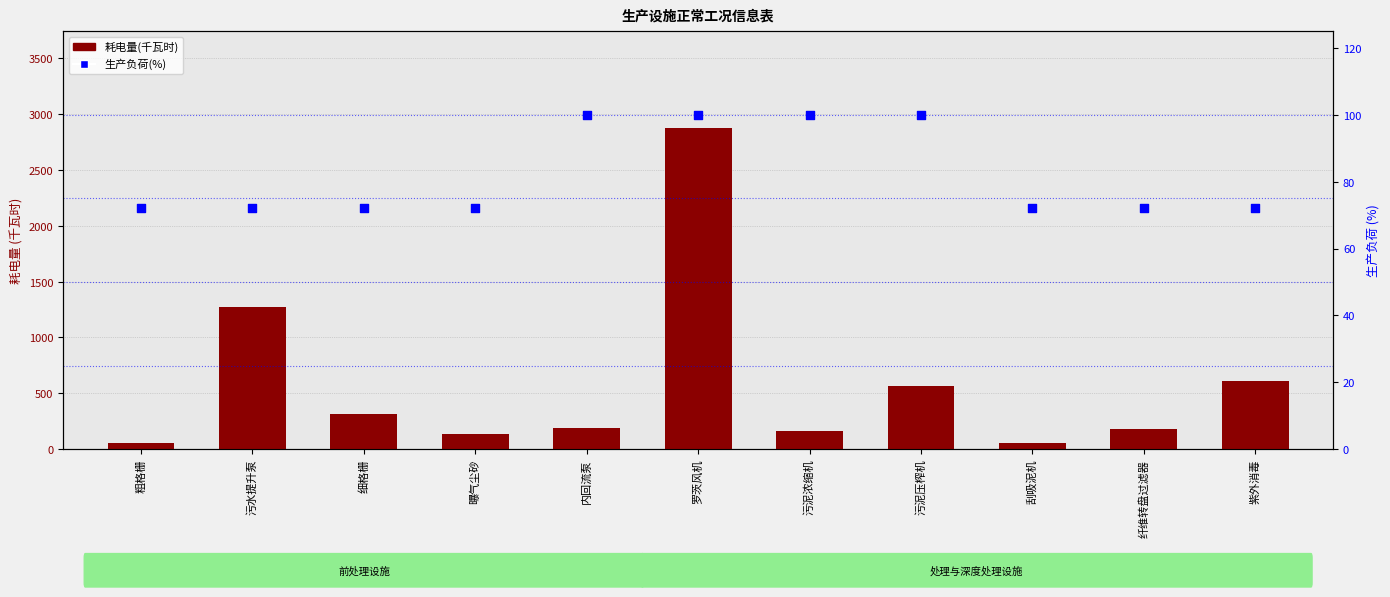

Which series has the largest total across all categories?

耗电量(千瓦时)